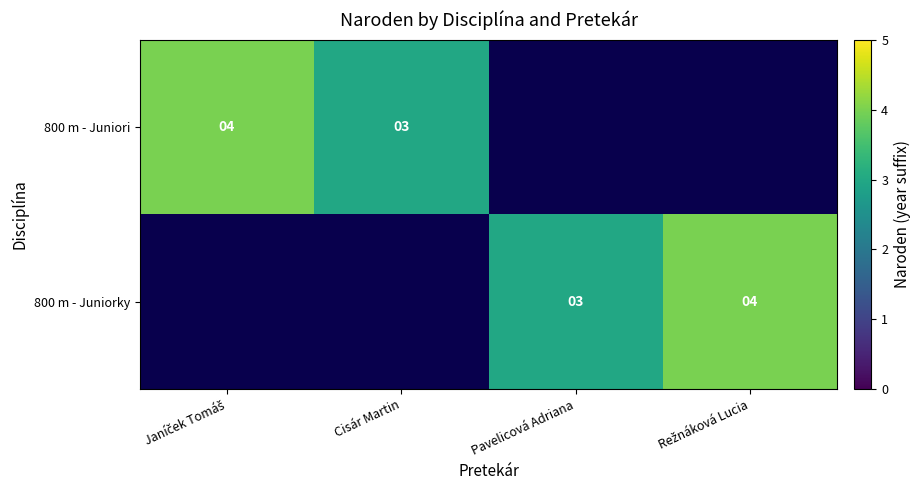

How many distinct data groups are displayed?

2